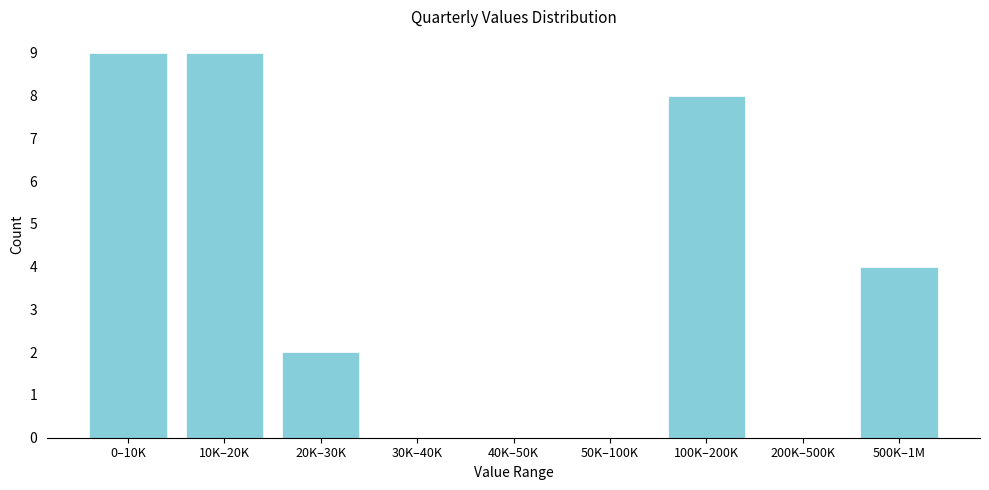

Reading right to left, extract all data points from this chart.

500K–1M=4	200K–500K=0	100K–200K=8	50K–100K=0	40K–50K=0	30K–40K=0	20K–30K=2	10K–20K=9	0–10K=9